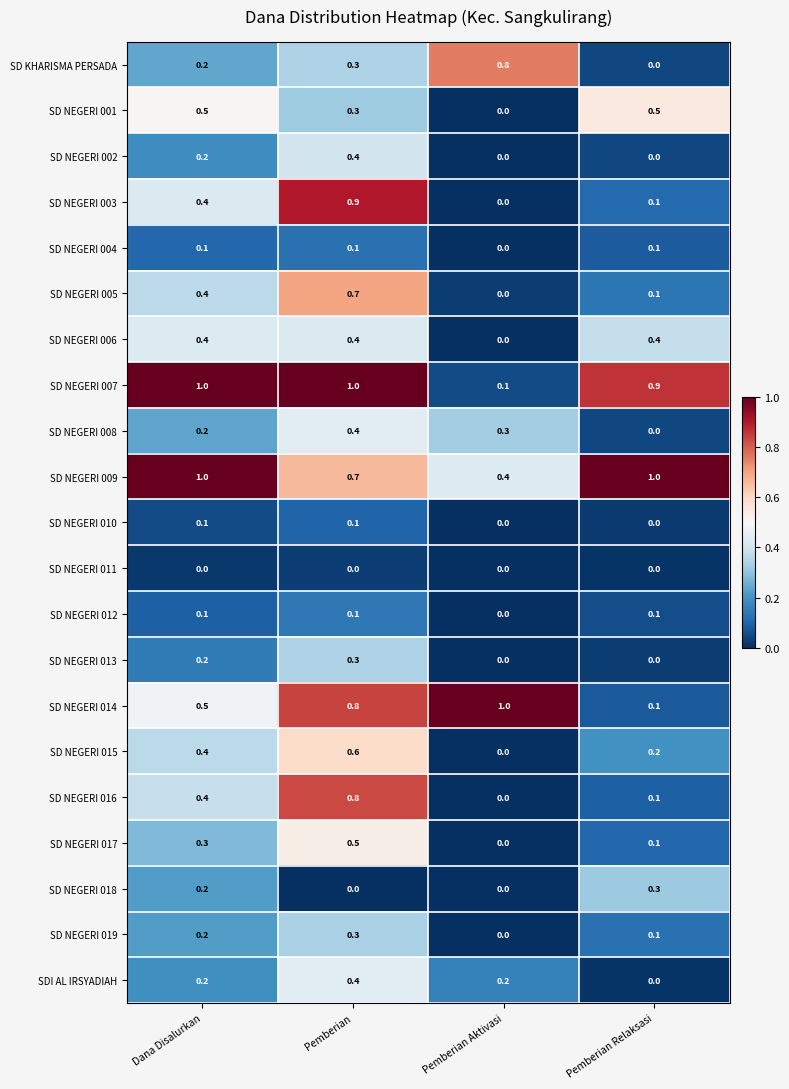

Count the SD NEGERI 015 values in the range 0 to 1.

4